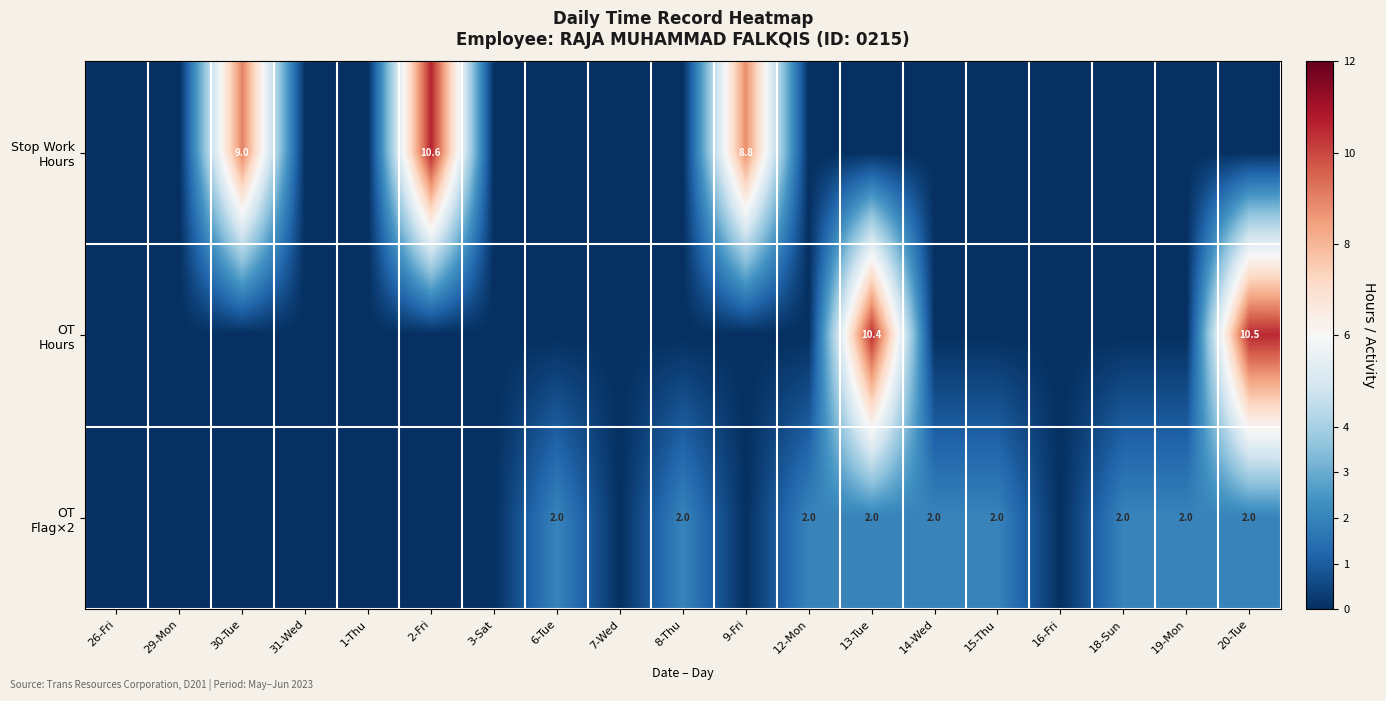

What is the sum of all OT Flag×2 values?

18.0